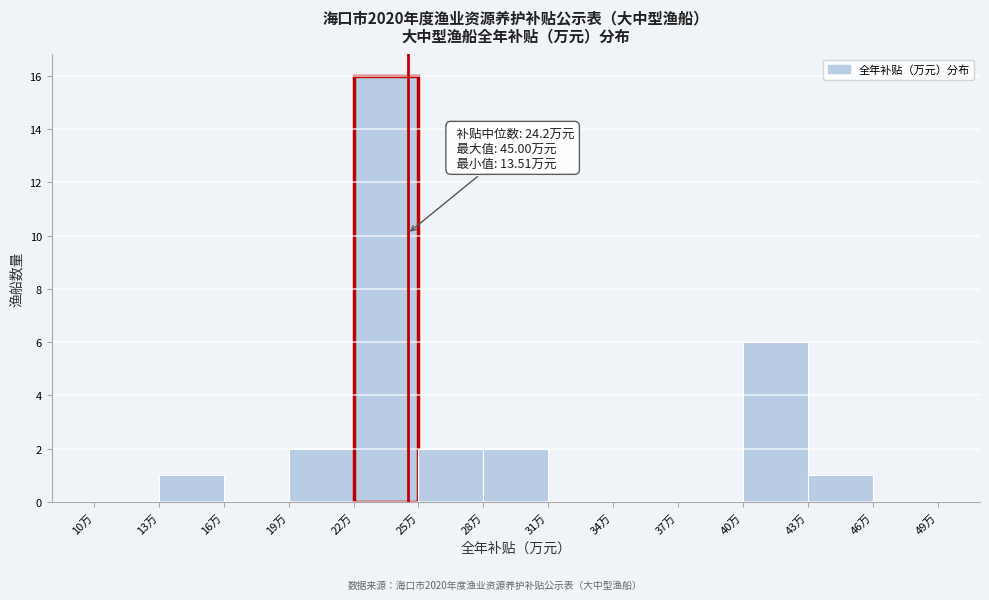

Which range on the x-axis has the tallest bar?

22 to 25